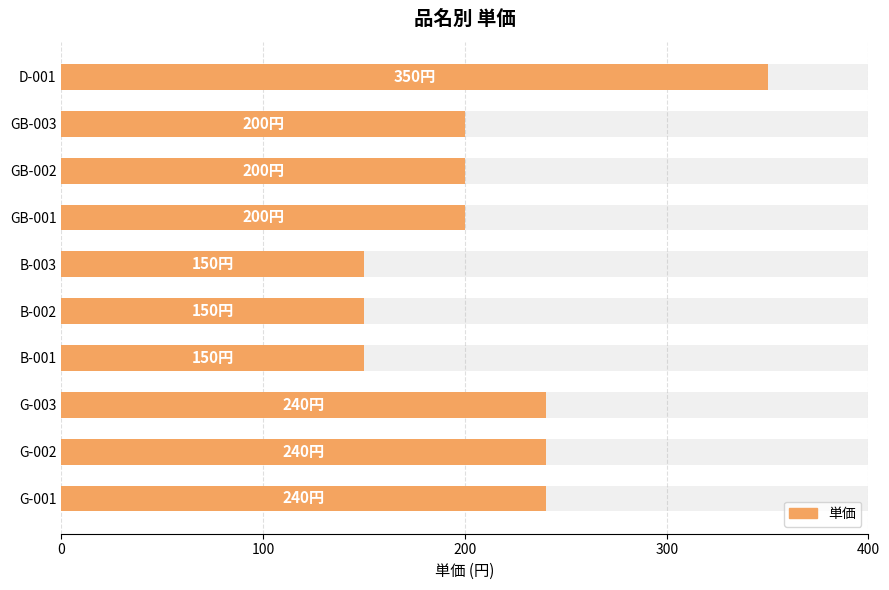

How many bars are there in total?

10